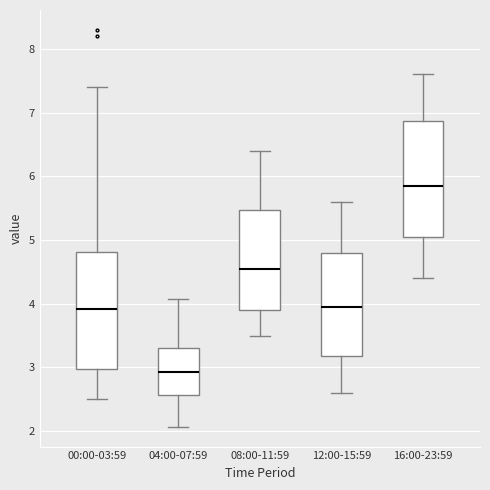

Reading left to right, read every box against the y-axis: the position of its median line, the range the box covers, and the ends of its whiskers. The values are not printed on the chart, so give them approximately, as read against the axis.

00:00-03:59: median 3.9, box 3.0 to 4.8, whiskers 2.5 to 7.4
04:00-07:59: median 2.9, box 2.6 to 3.3, whiskers 2.1 to 4.1
08:00-11:59: median 4.6, box 3.9 to 5.5, whiskers 3.5 to 6.4
12:00-15:59: median 4.0, box 3.2 to 4.8, whiskers 2.6 to 5.6
16:00-23:59: median 5.9, box 5.1 to 6.9, whiskers 4.4 to 7.6